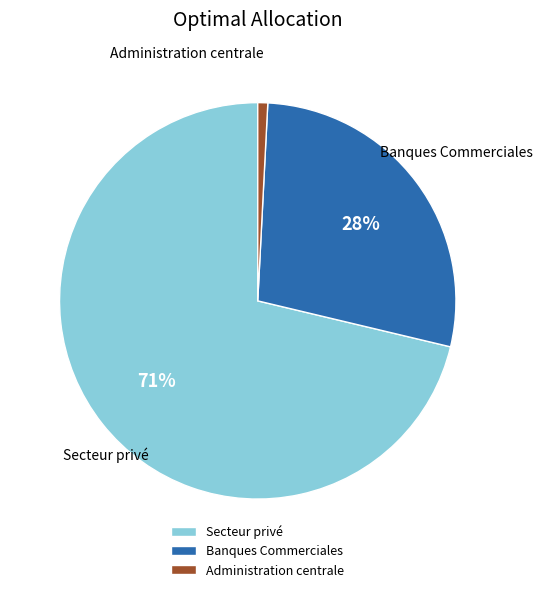

What is the largest slice in the pie chart?

Secteur privé